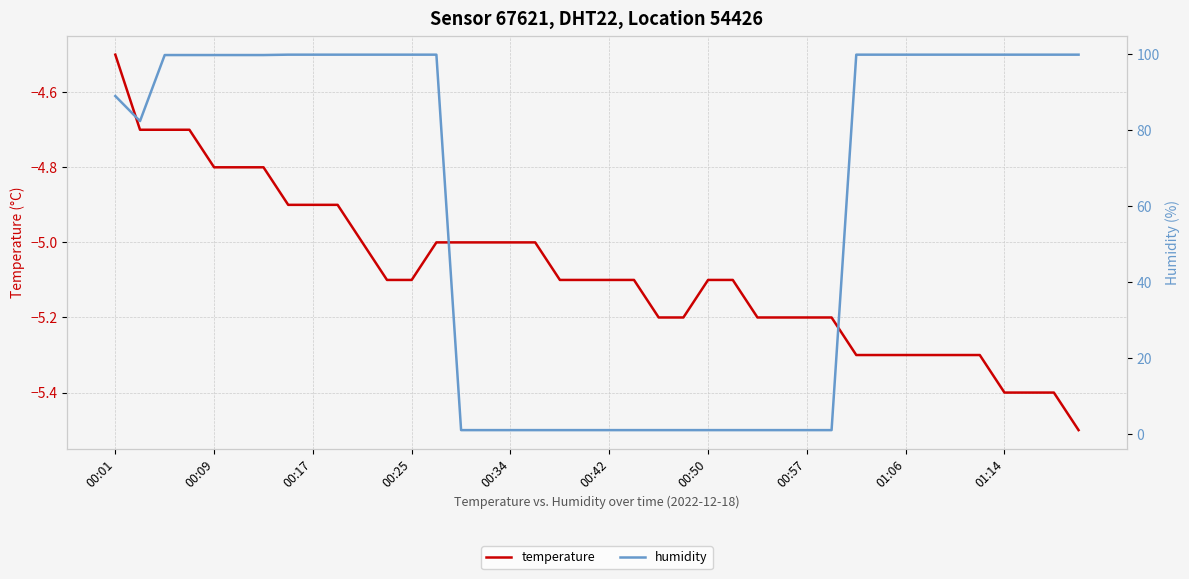

What is the smallest value displayed?

-5.5